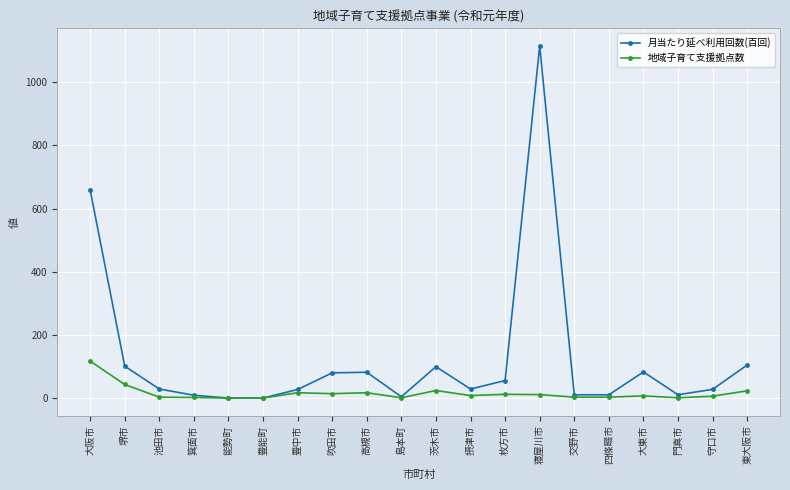

What are all the series names shown in the legend?

月当たり延べ利用回数(百回), 地域子育て支援拠点数